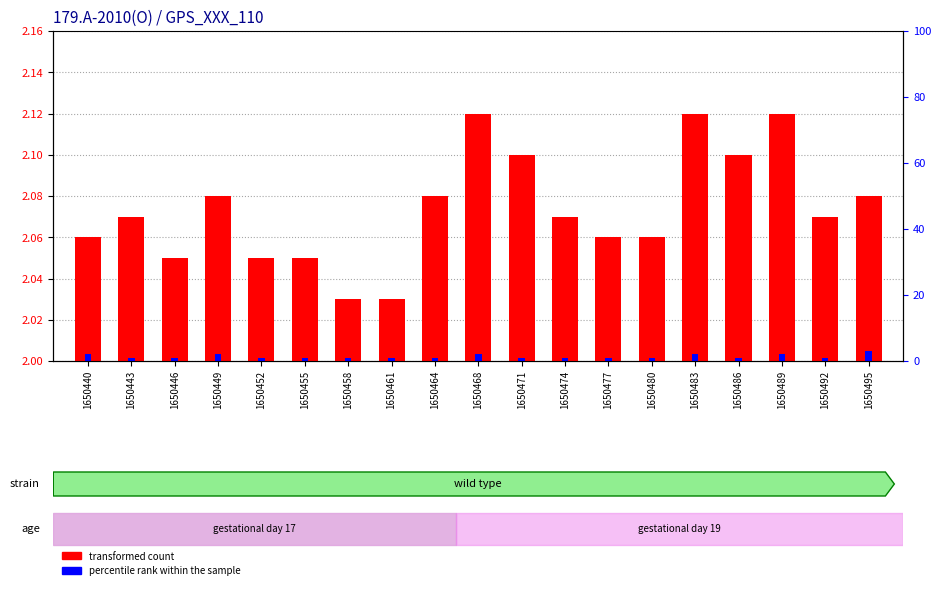

The value of percentile rank within the sample at 1650480 is 0.0. True or false?

False